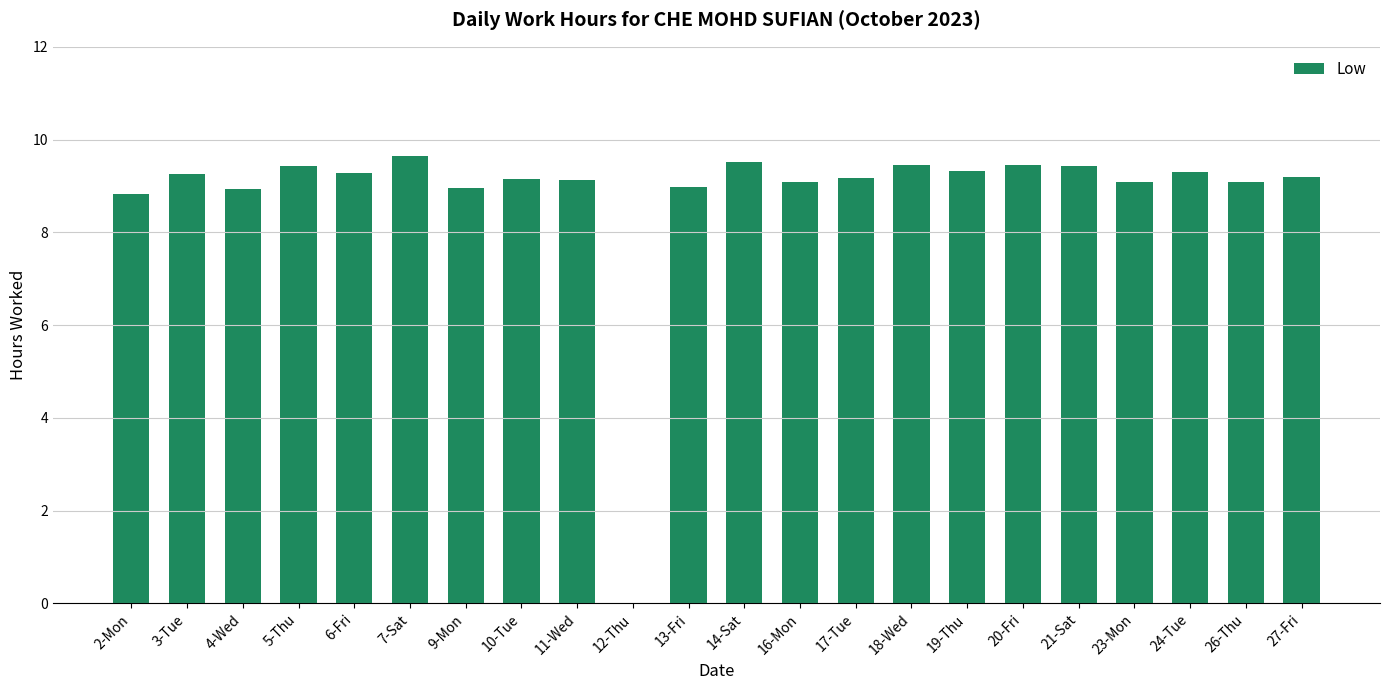

How many values are above zero?

21